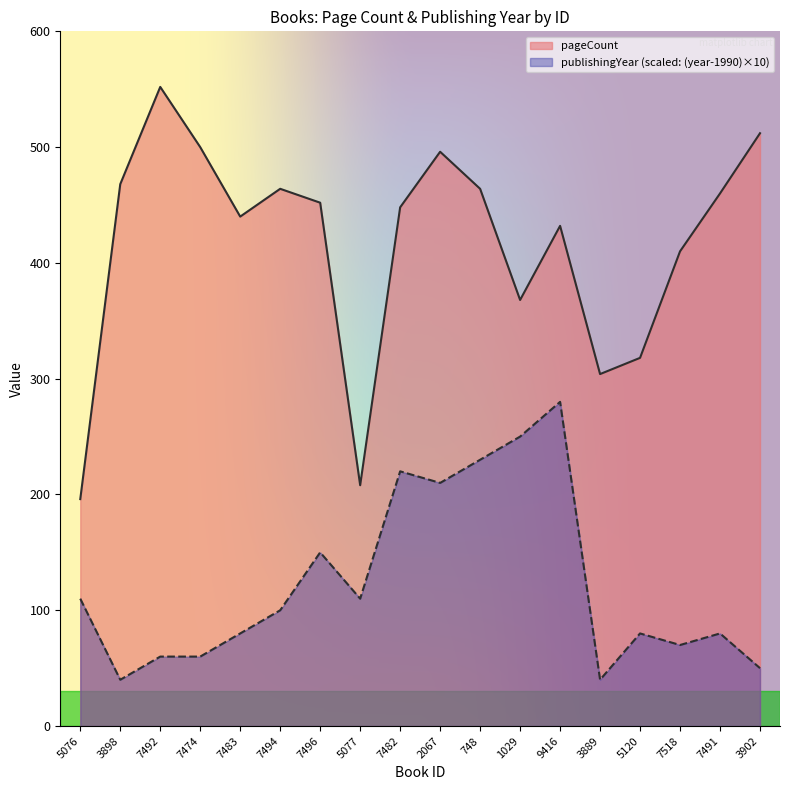

In pageCount, how many points are higher than both neighbors (excluding endpoints)?

4